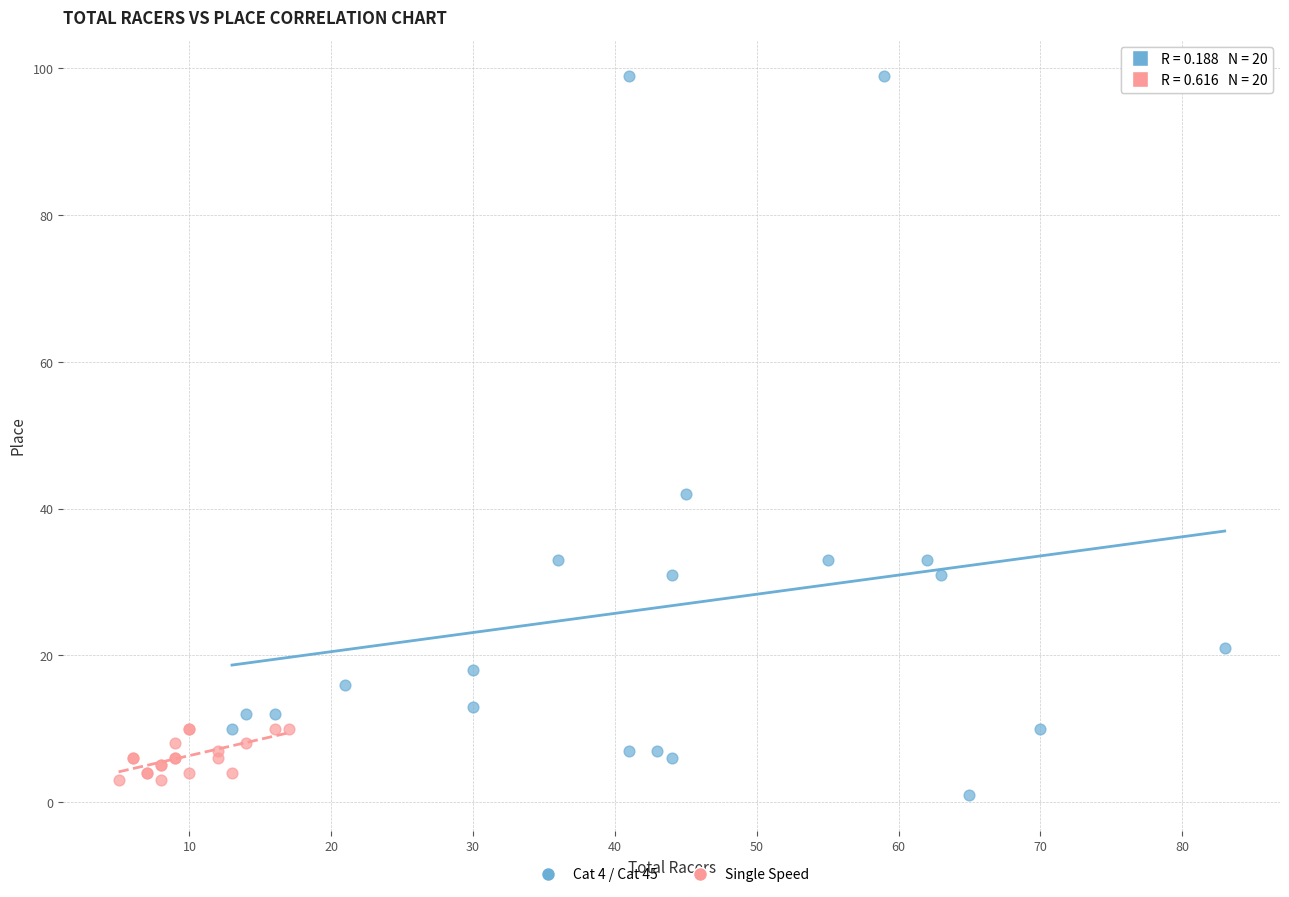

Which series has the widest spread of Y values?

Cat 4 / Cat 45